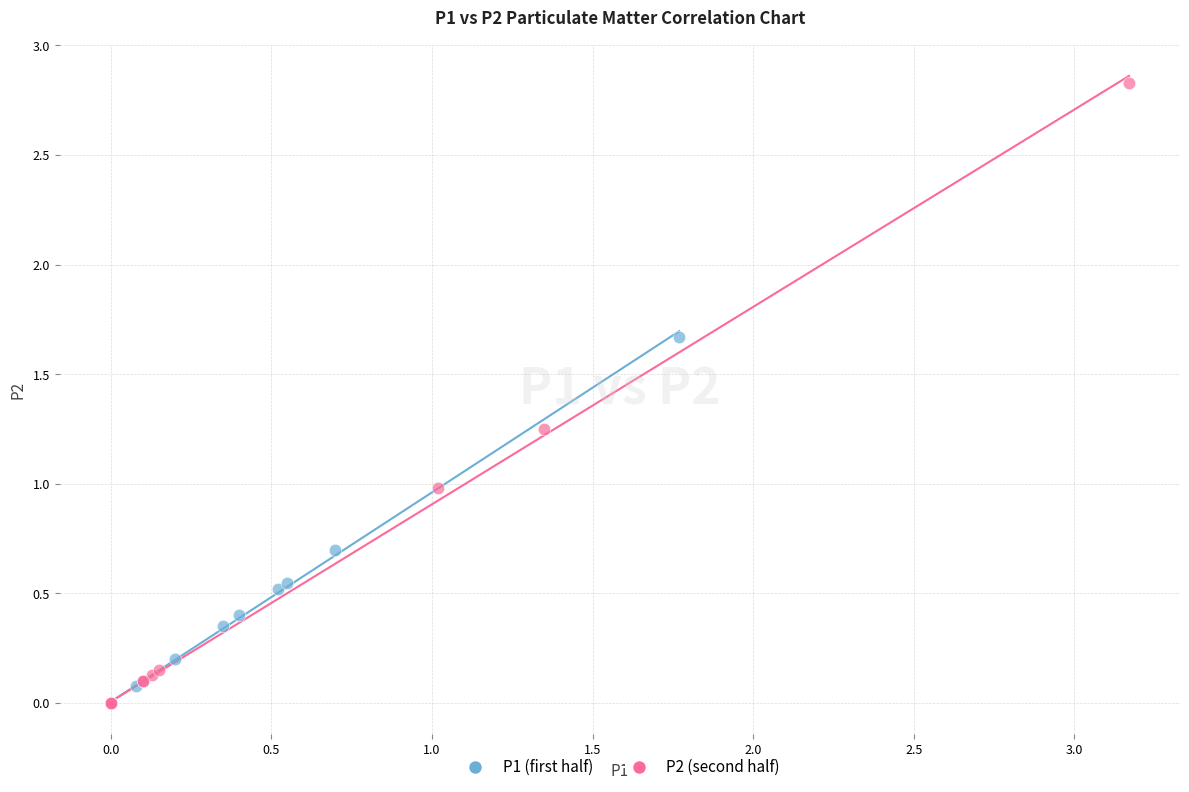

Which series contains the highest Y value?

P2 (second half)